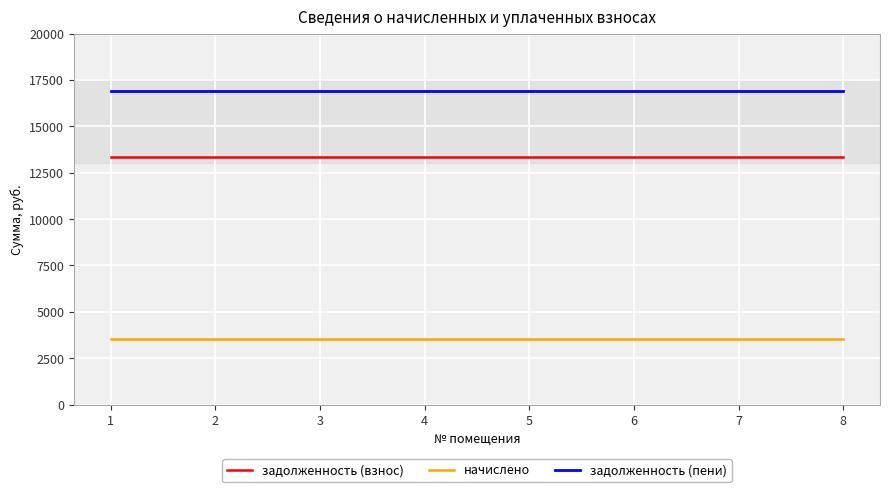

What are all the series names shown in the legend?

задолженность (взнос), начислено, задолженность (пени)